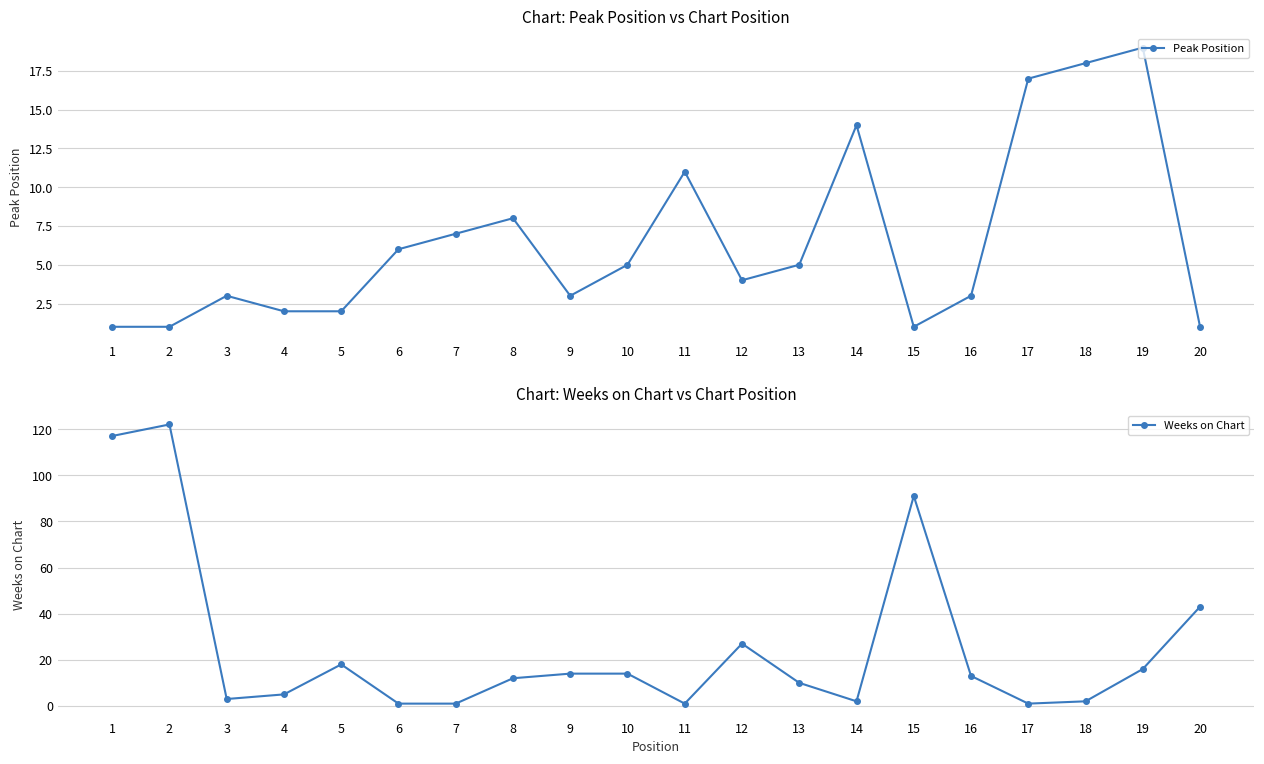

Is it true that Peak Position equals 2 at 5?

True